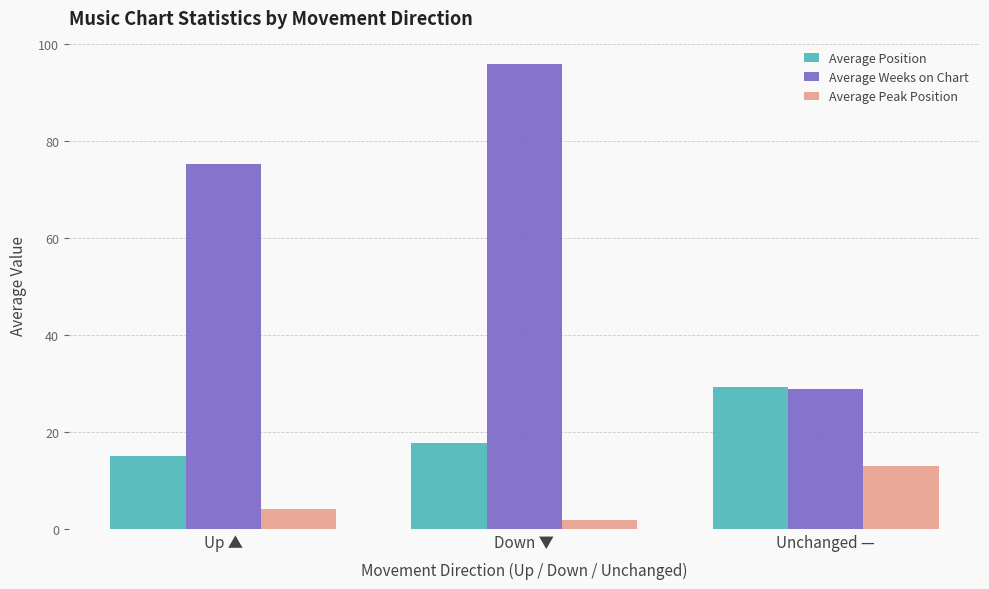

How many bars are there in each group?

3